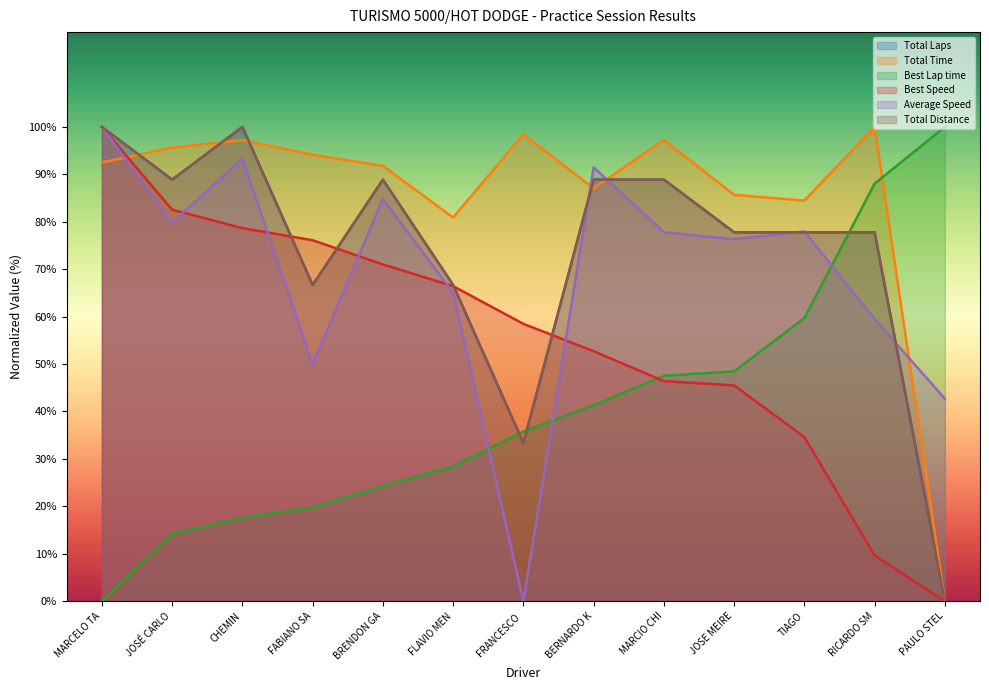

What is the label of the 9th point from the right?

BRENDON GA